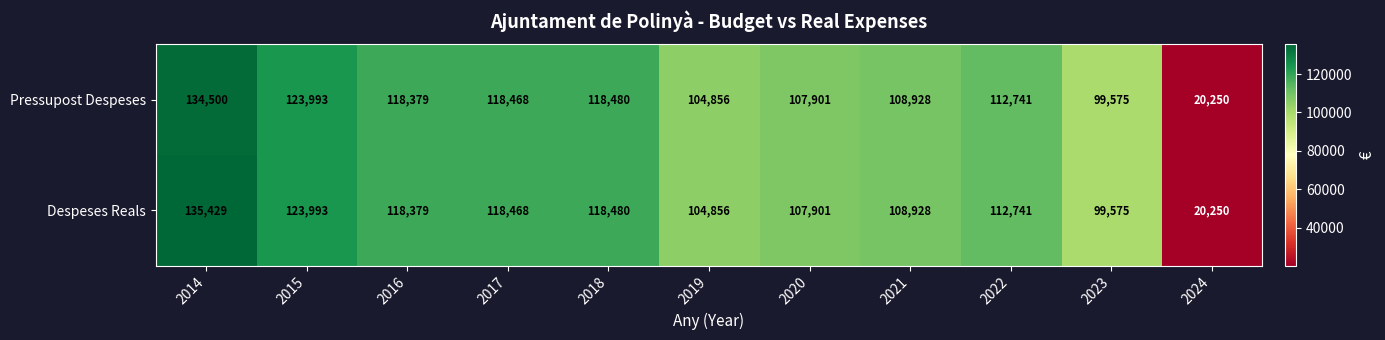

Rank the series by their maximum value, from highest to lowest.

Despeses Reals, Pressupost Despeses